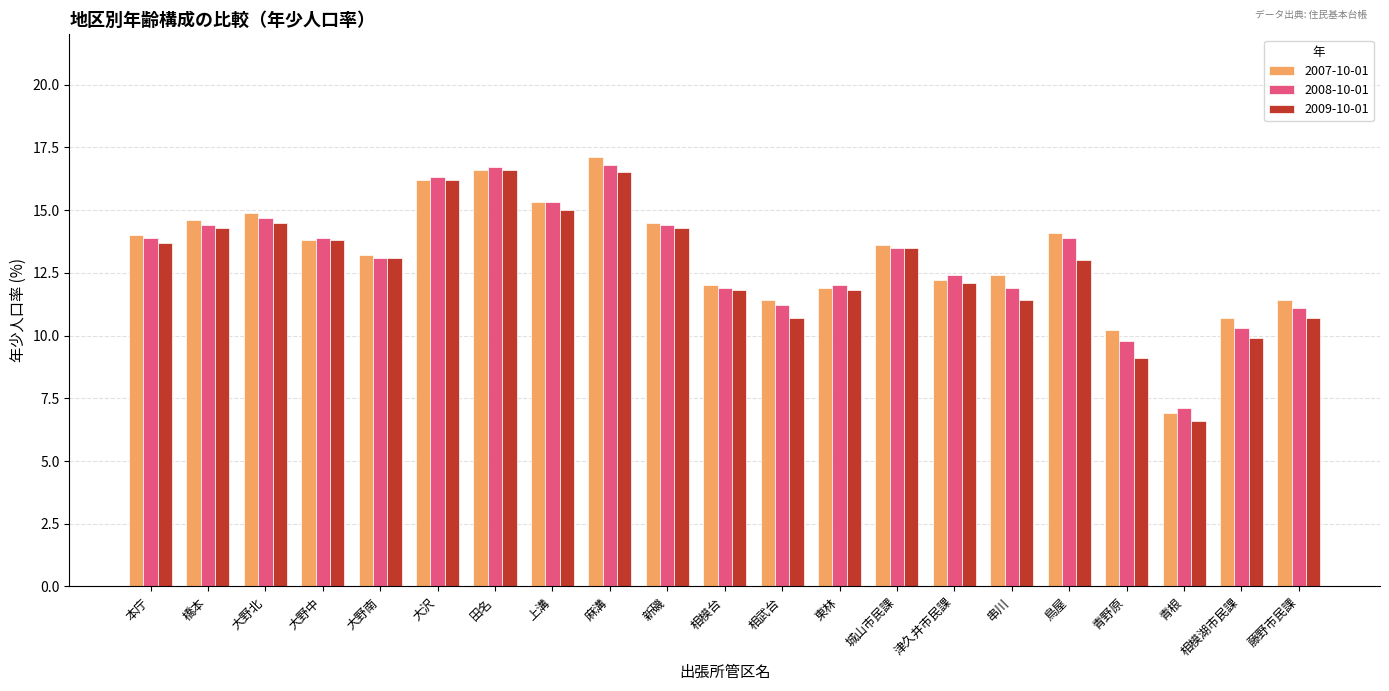

What is the spread (max minus min) of values at 上溝?

0.3